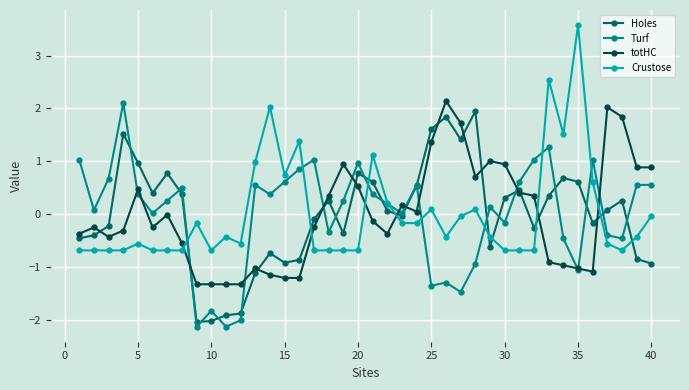

How many intersections are there between Crustose and Holes?

9